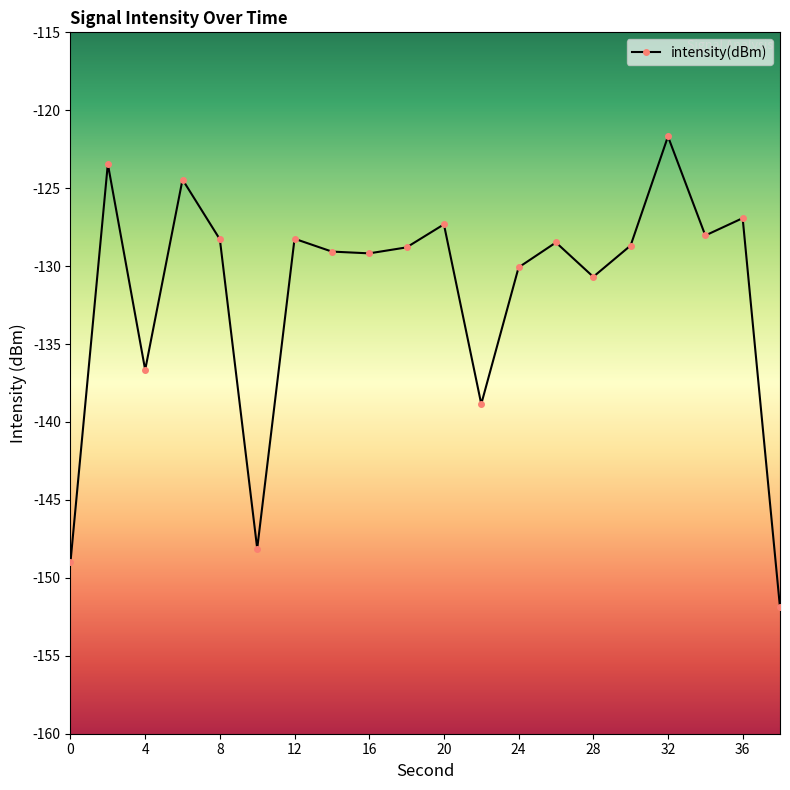

True or false: the data has more than 2 interior local peaks.

True